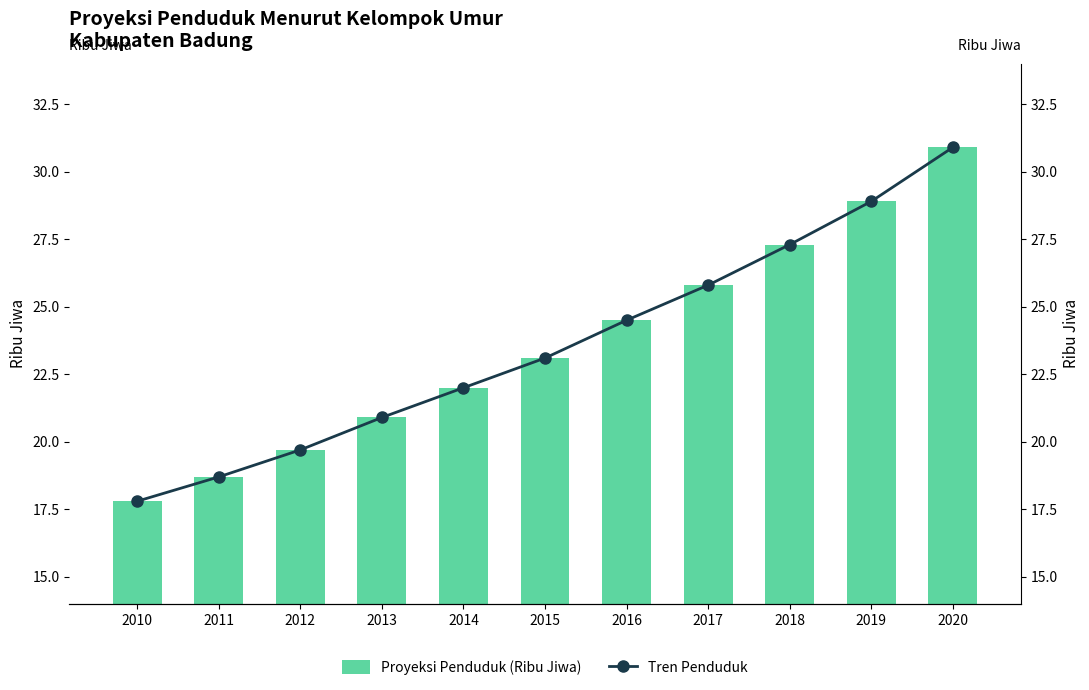

List the labels in order of Tren Penduduk value, smallest first.

2010, 2011, 2012, 2013, 2014, 2015, 2016, 2017, 2018, 2019, 2020